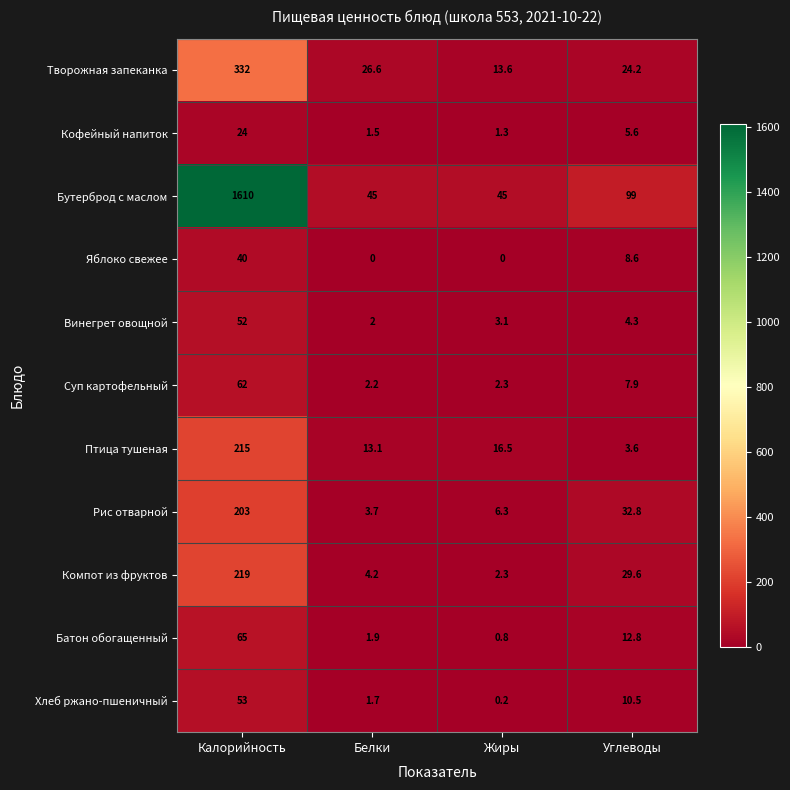

At which label does Яблоко свежее reach its peak?

Калорийность